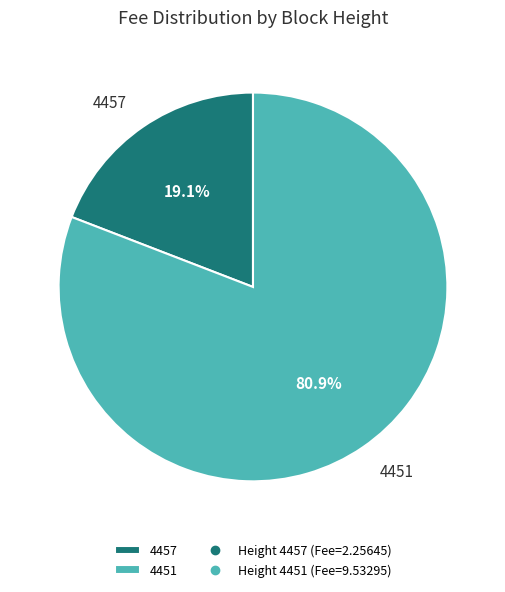

Do 4451 and 4457 together represent more than half of the pie?

Yes